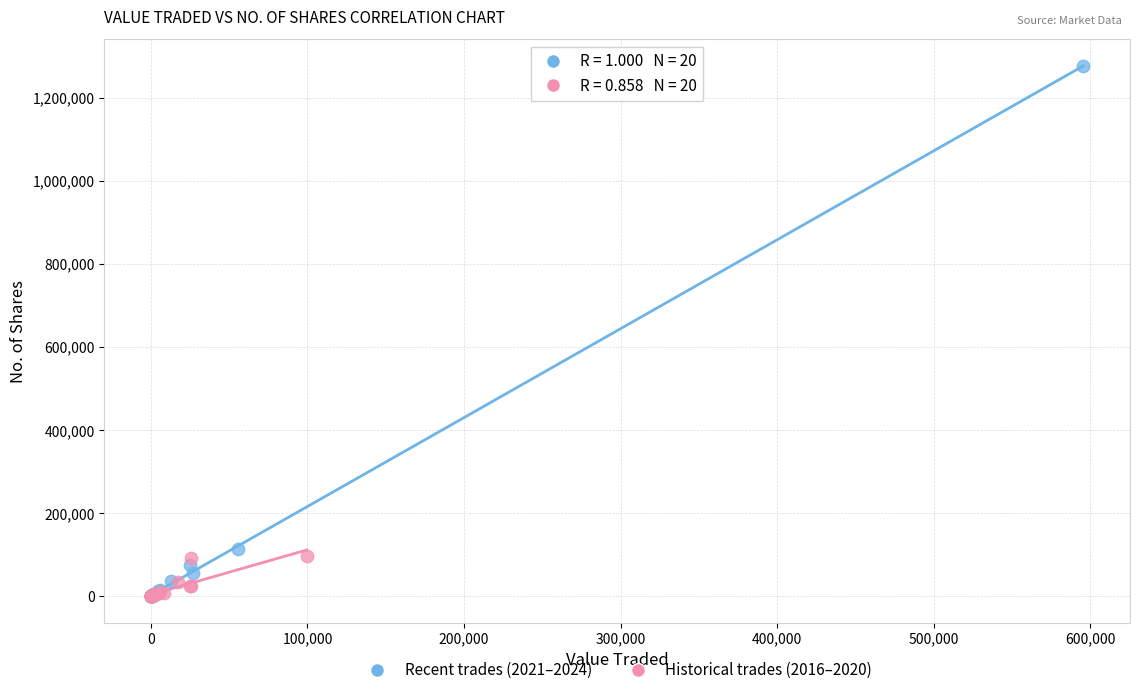

Which series reaches the maximum Y coordinate?

Recent trades (2021–2024)